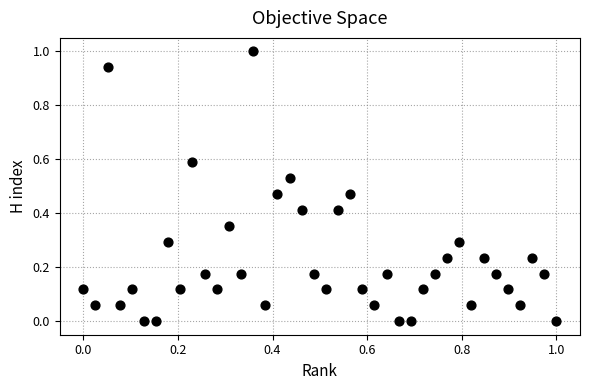

What is the range of Y values (max minus min)?

1.0